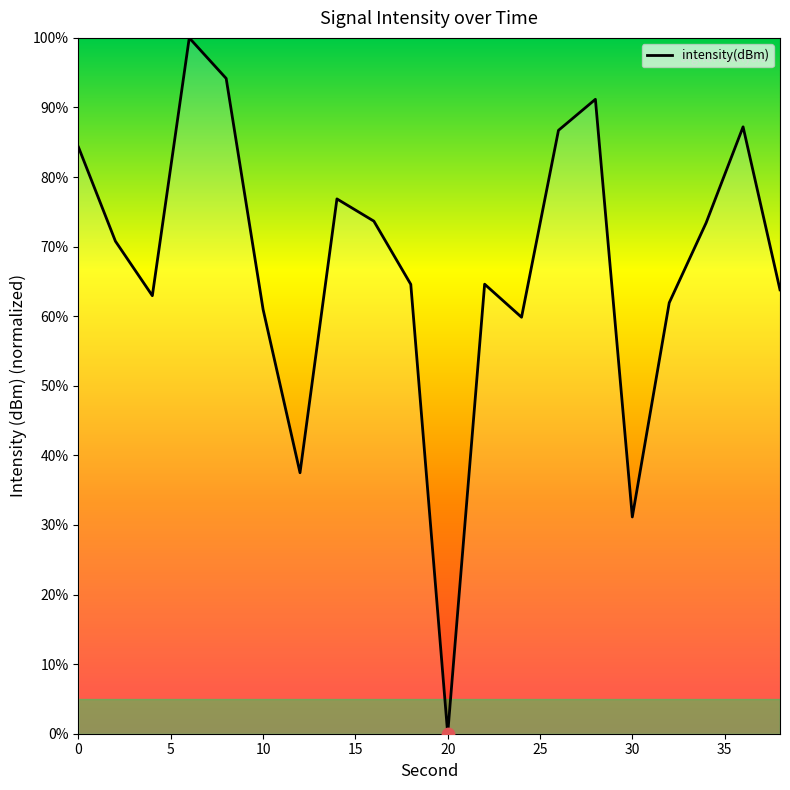

What is the difference between the maximum and minimum values?

100.0